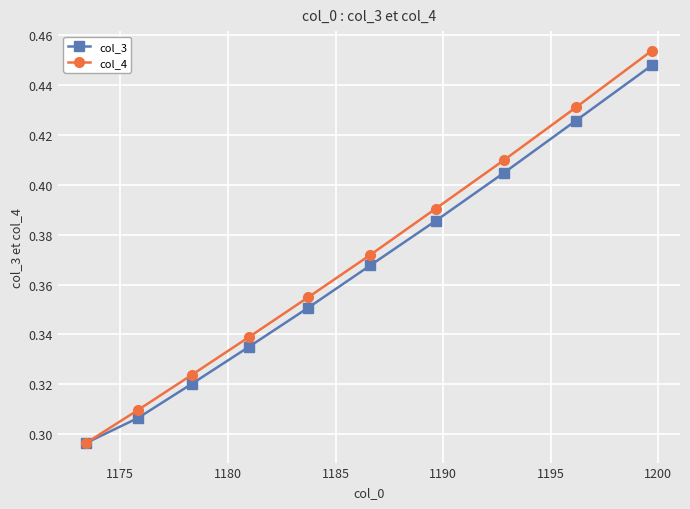

Which series has the largest range (max minus min)?

col_4